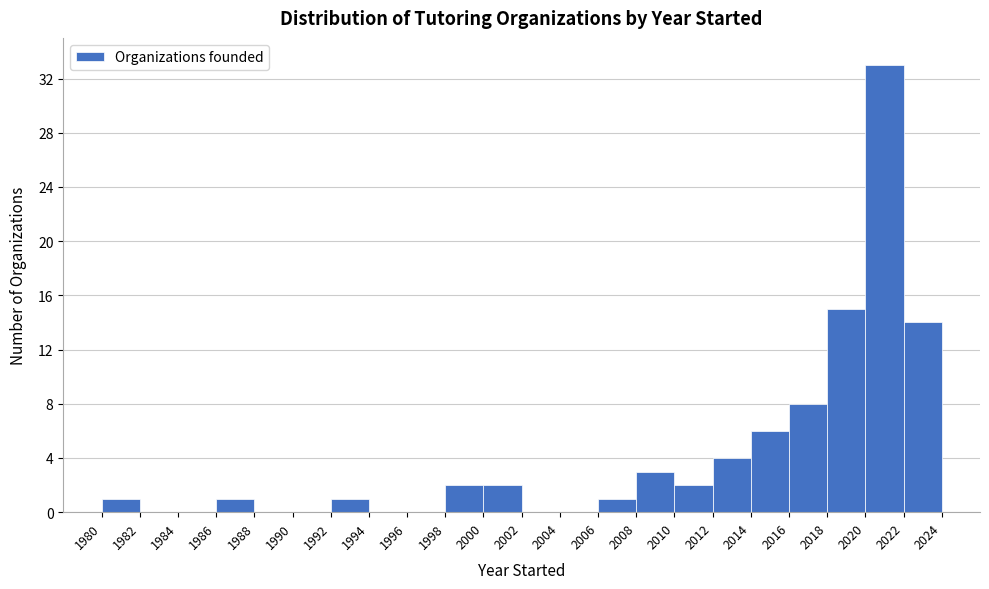

Over which range of the x-axis is the bar tallest?

2020 to 2022